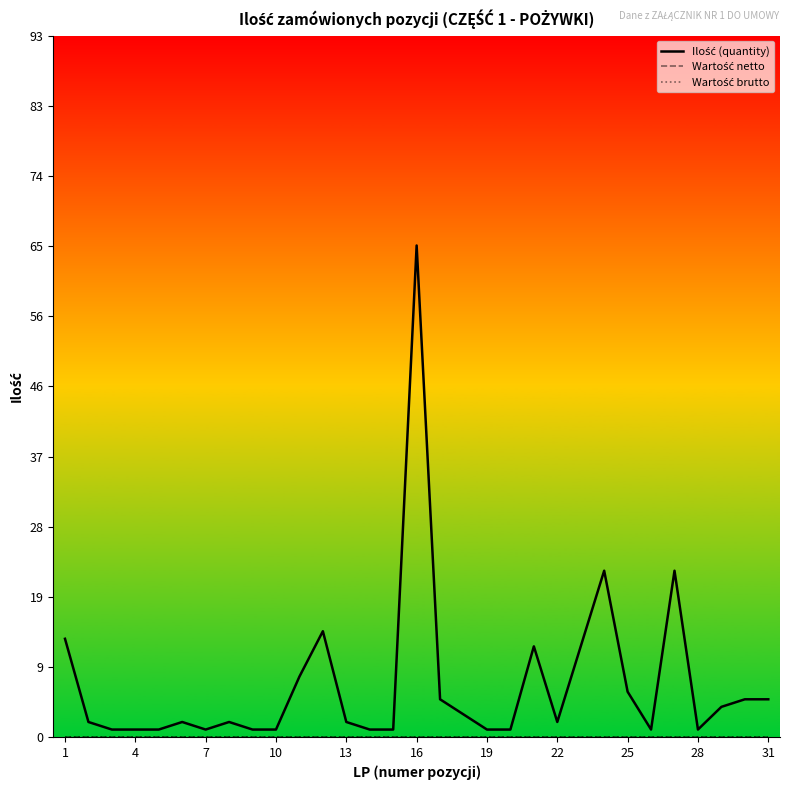

Does the chart have visible grid lines?

No